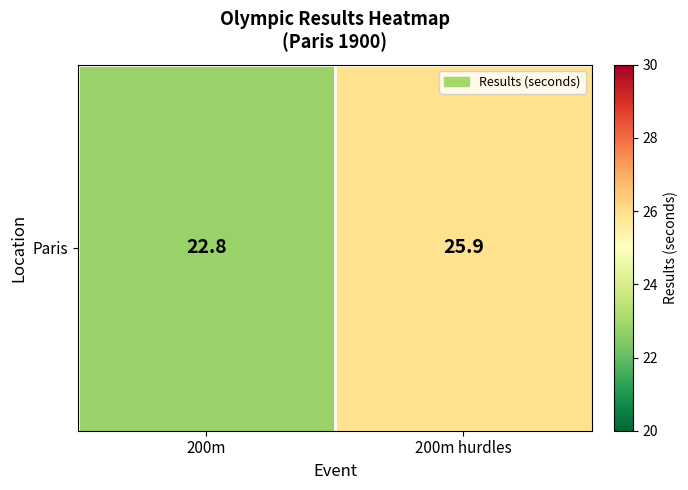

Which label corresponds to the smallest value in the chart?

200m